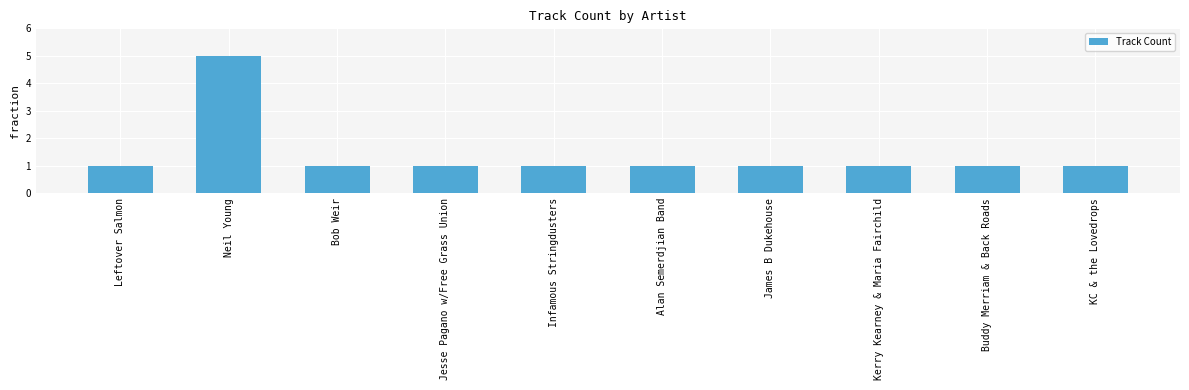

What position from the right is Kerry Kearney & Maria Fairchild?

3